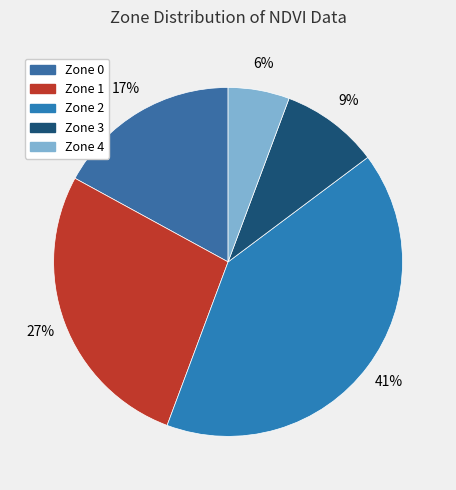

To the nearest percent, what is the difference between the largest and smallest slice percentages?

35%